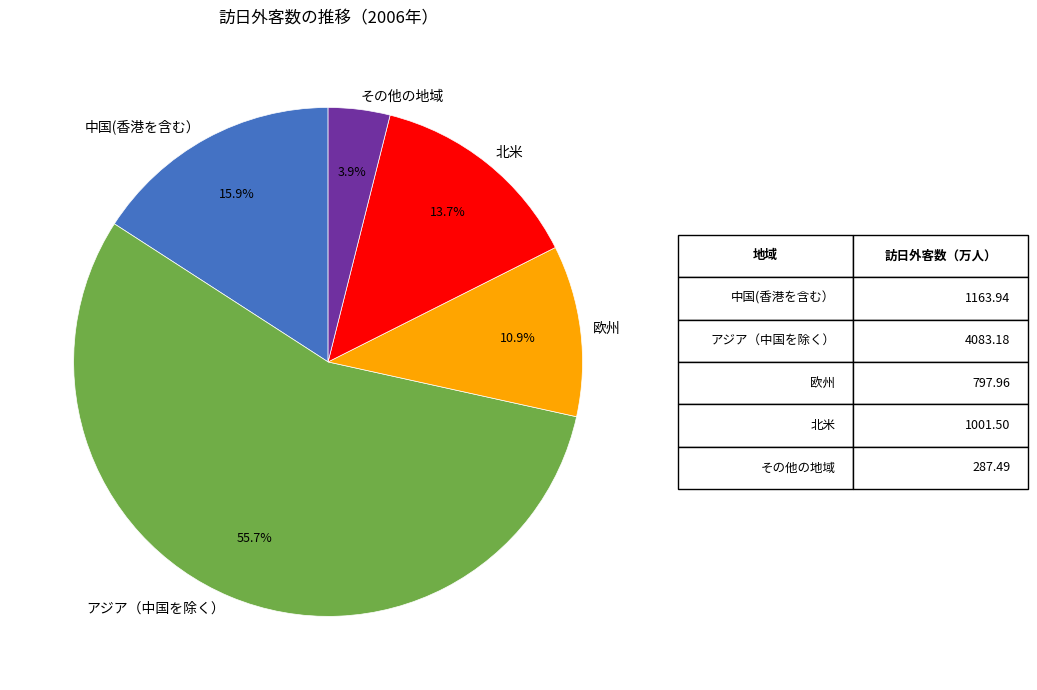

Is 北米 the majority of the pie?

No